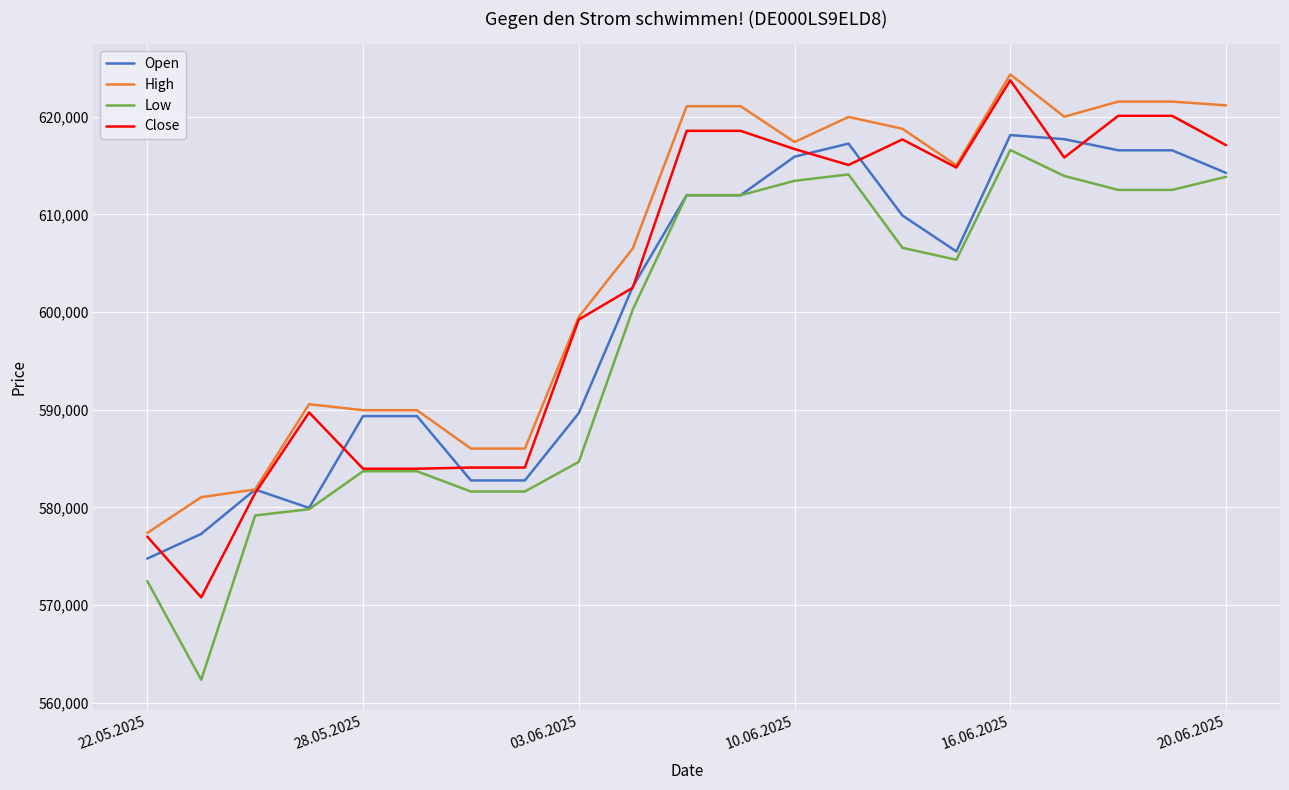

How many values in the Open series are below 606206?

10